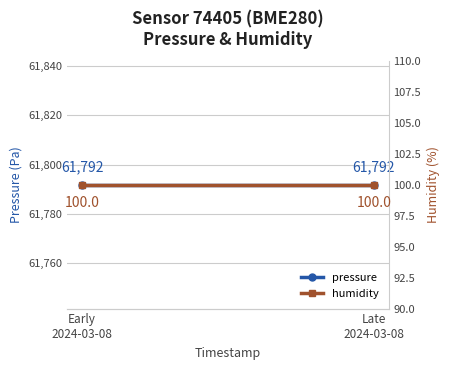

Rank the series by their maximum value, from lowest to highest.

humidity, pressure